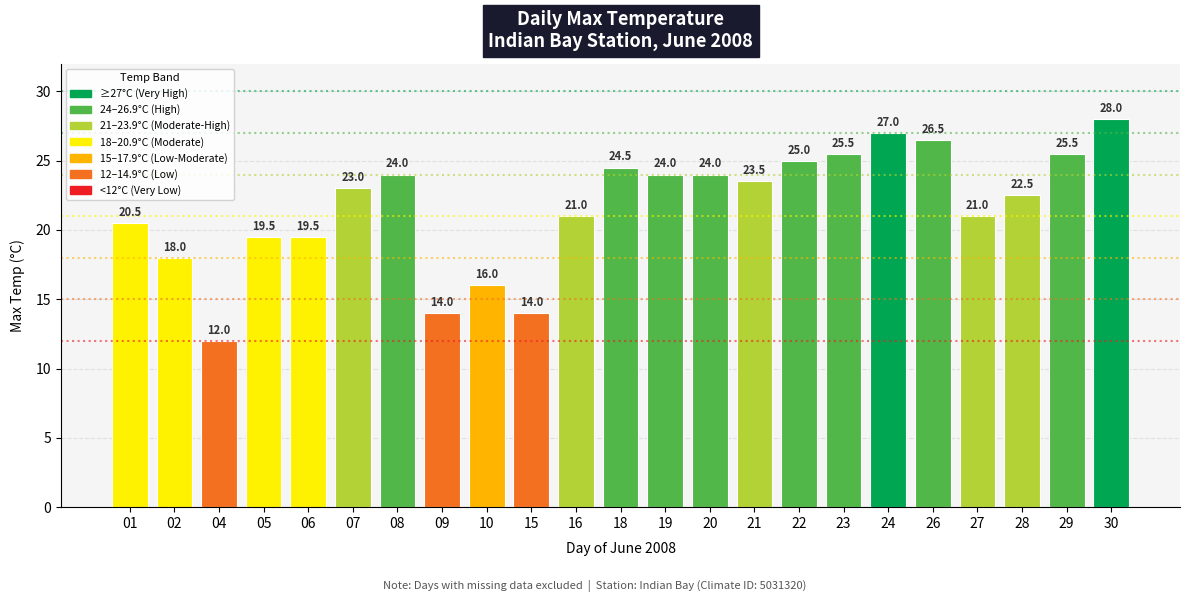

The value at 26 is 12.0. True or false?

False